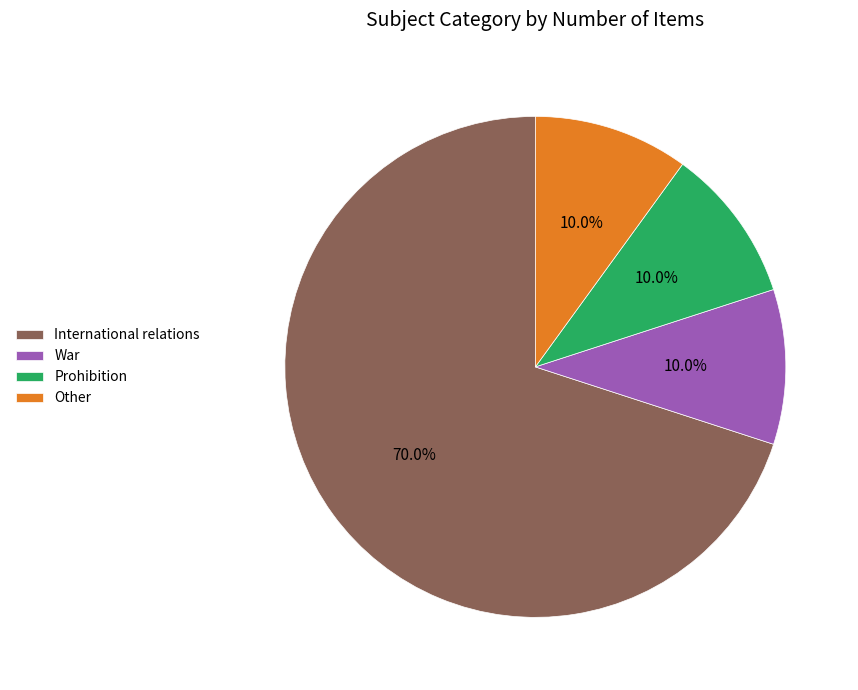

To the nearest percent, what percentage of the pie is Prohibition?

10%